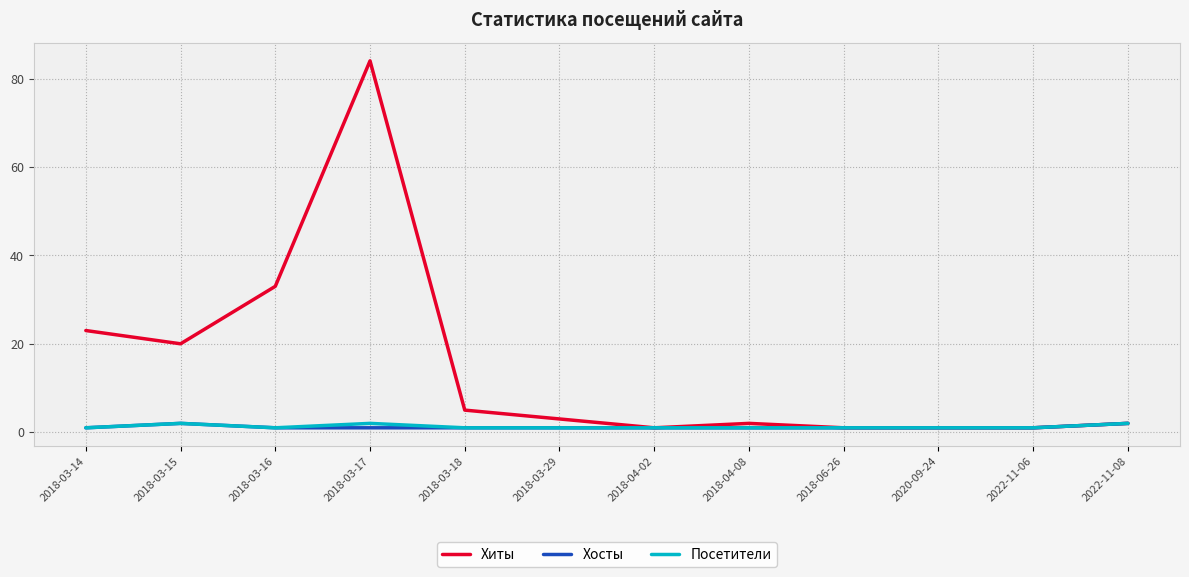

At which label is Хиты closest to 42?

2018-03-16